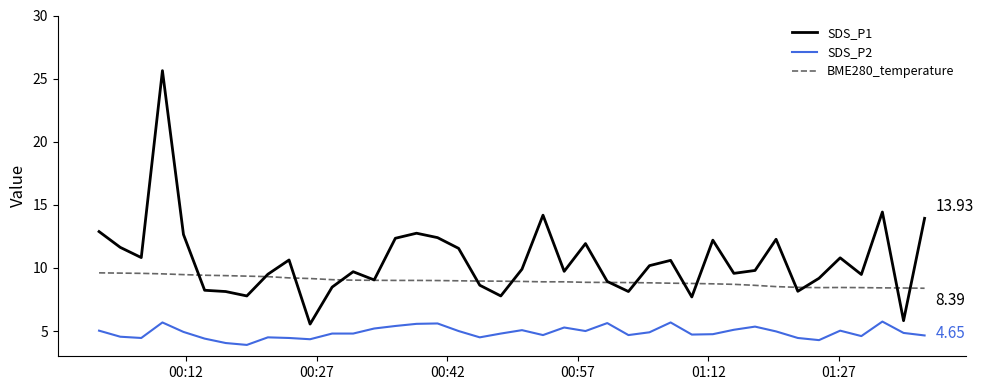

At how many categories does at least one series exceed 24?

1